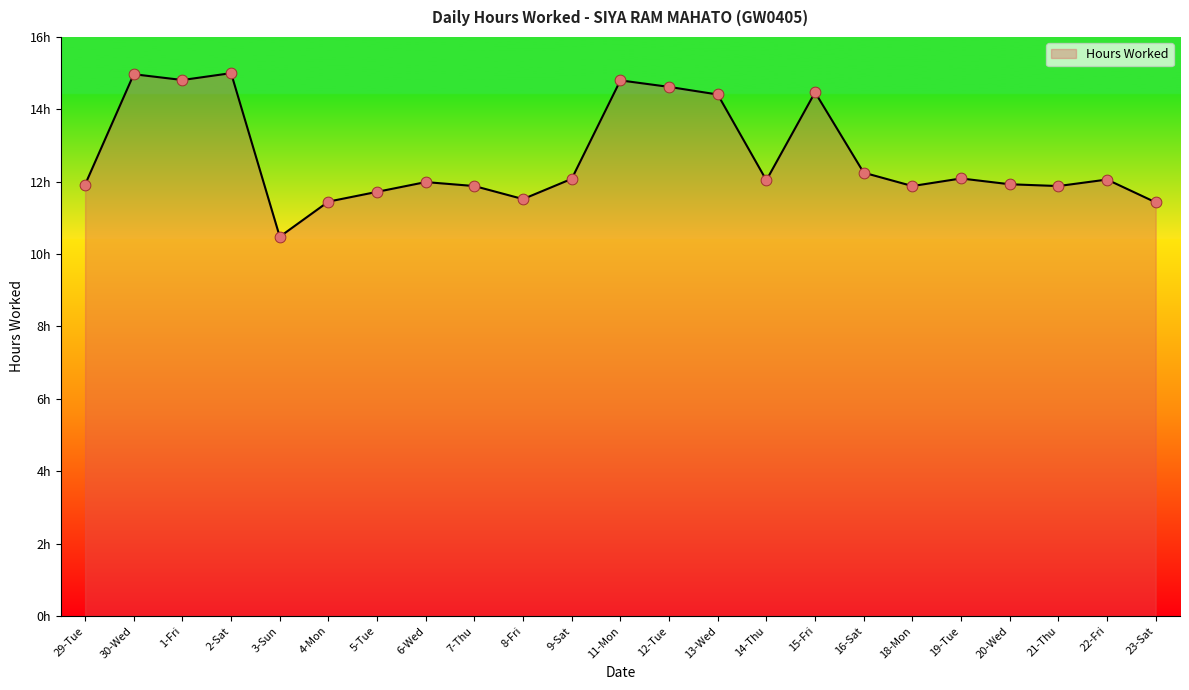

What is the ratio of the value at 13-Wed to the value at 21-Thu?

1.2